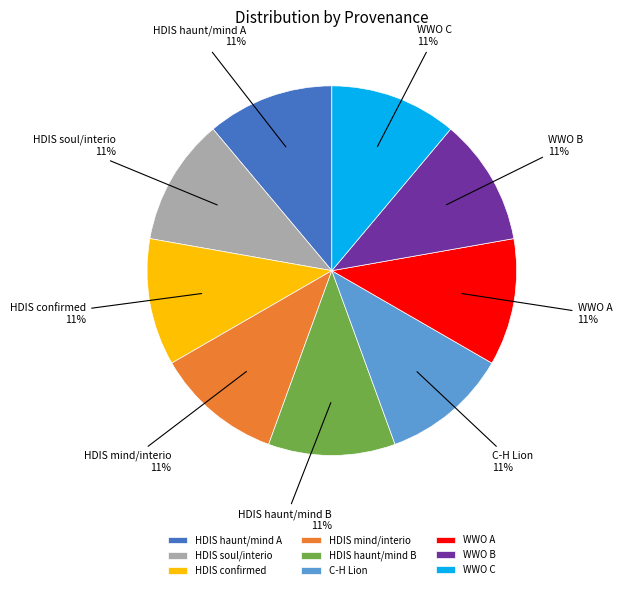

Combined, do WWO C and WWO B account for over 50%?

No